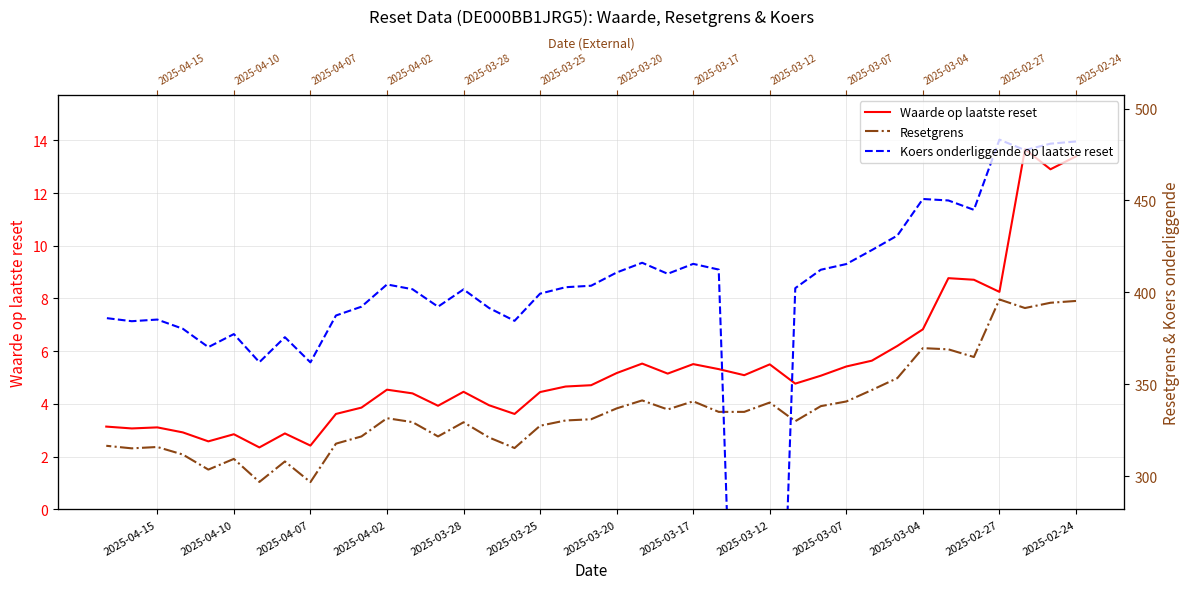

True or false: Waarde op laatste reset and Resetgrens intersect in this chart.

False